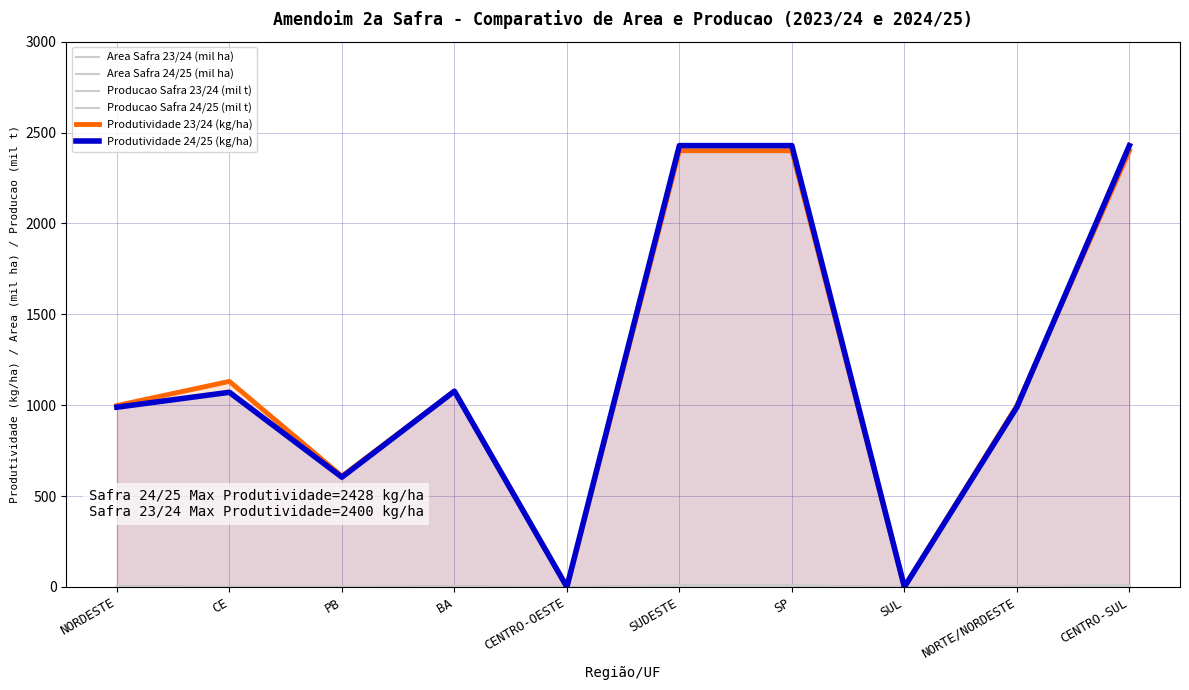

At how many categories does at least one series exceed 1800?

3